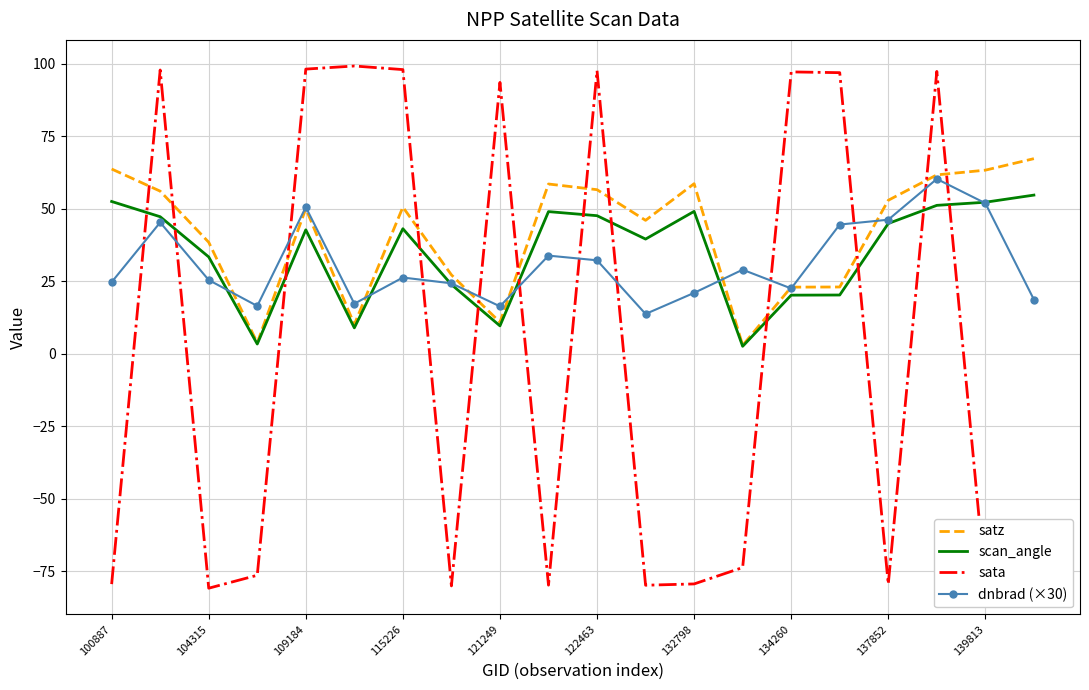

How many times do scan_angle and sata cross each other?

12